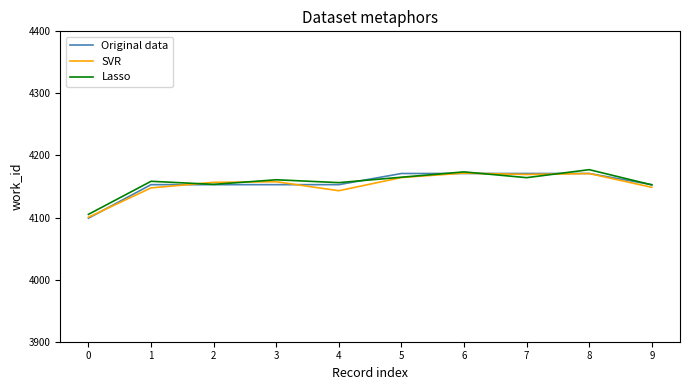

Count the number of data series in this chart.

3